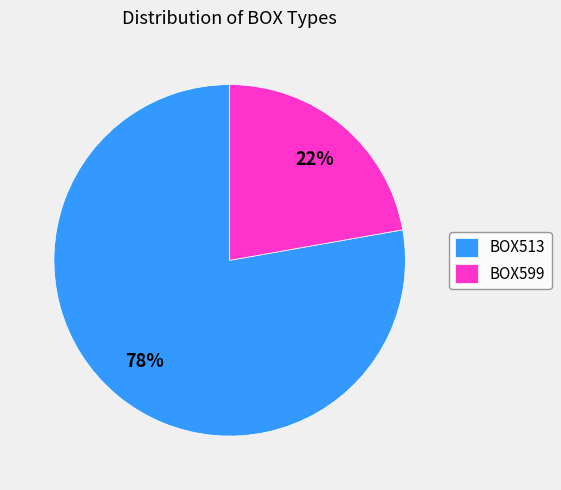

Which slice represents more than half of the pie?

BOX513